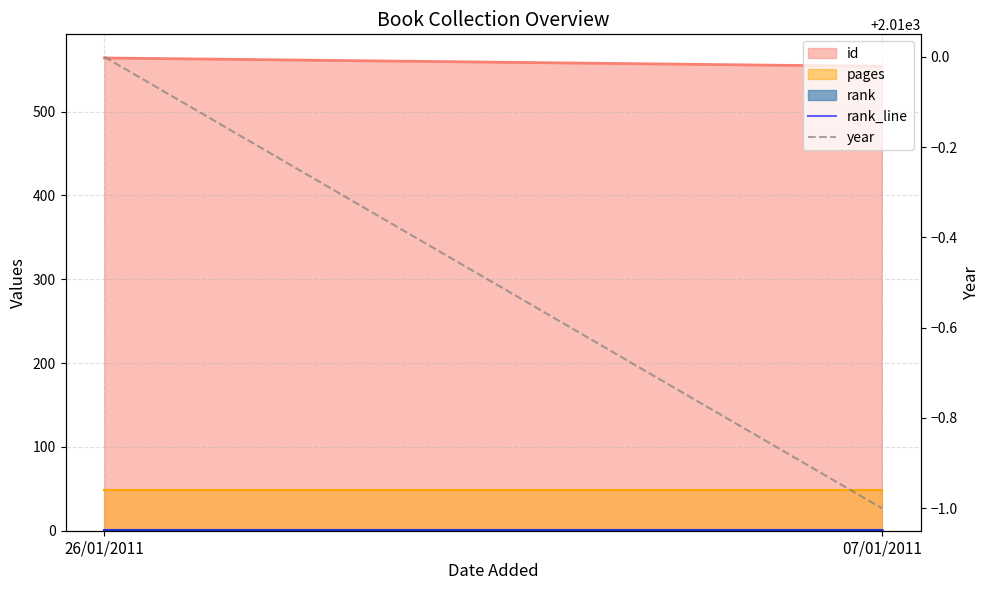

Which label corresponds to the smallest value in the chart?

26/01/2011